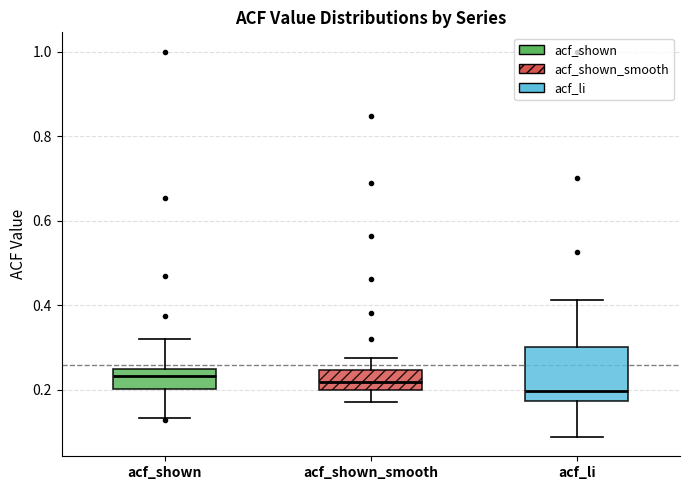

Comparing the boxes themselves (not the whiskers), which one is the tallest?

acf_li